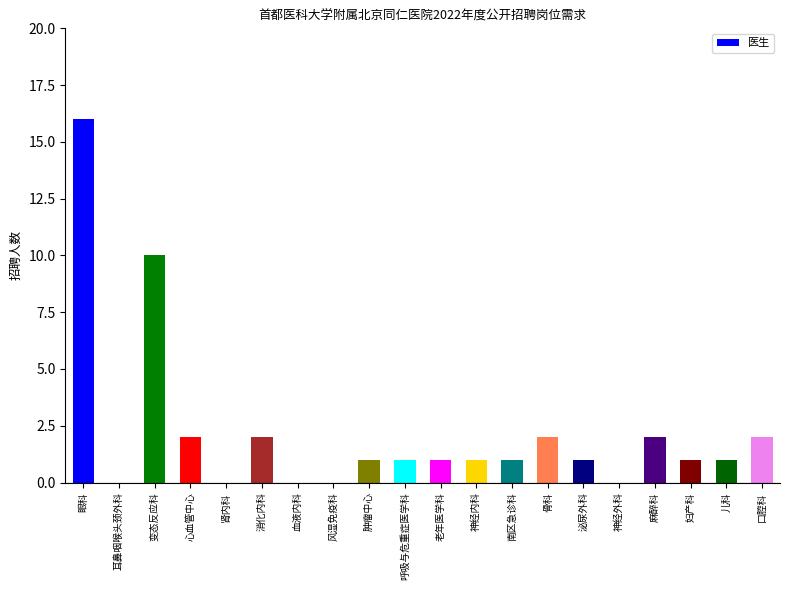

Reading left to right, list all the values displayed in this chart.

16	0	10	2	0	2	0	0	1	1	1	1	1	2	1	0	2	1	1	2